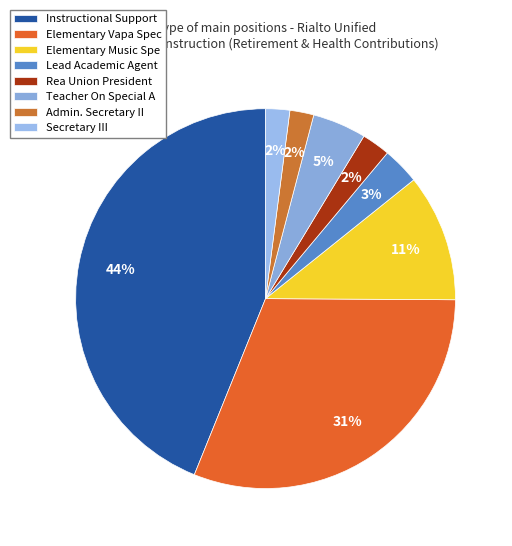

Count the number of slices in the pie.

8